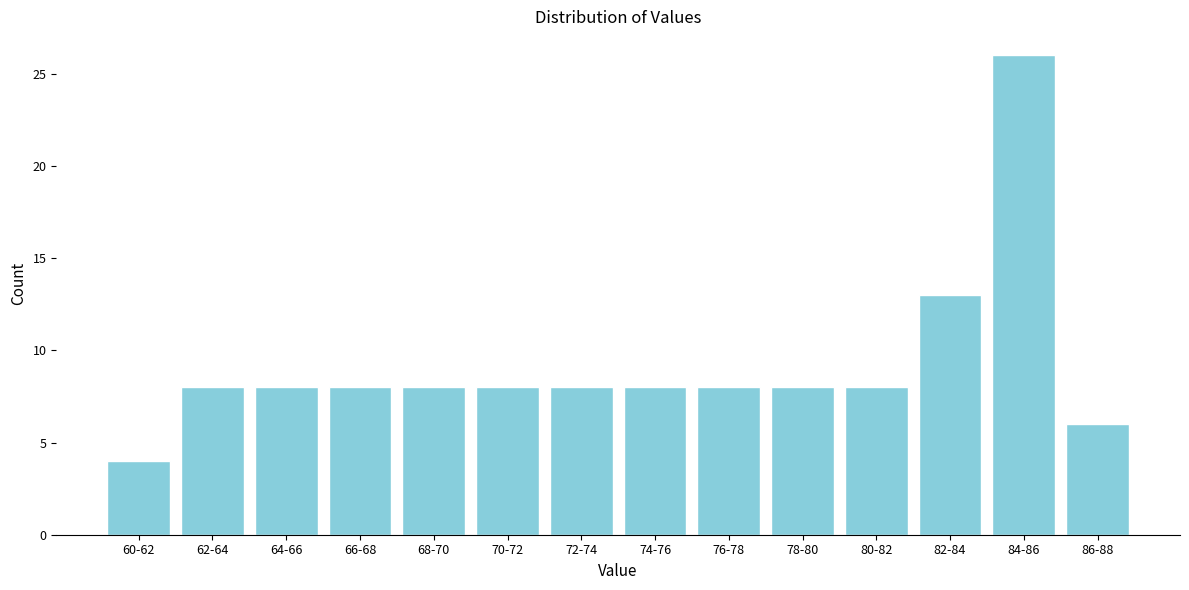

Reading right to left, list all the values displayed in this chart.

86-88=6	84-86=26	82-84=13	80-82=8	78-80=8	76-78=8	74-76=8	72-74=8	70-72=8	68-70=8	66-68=8	64-66=8	62-64=8	60-62=4